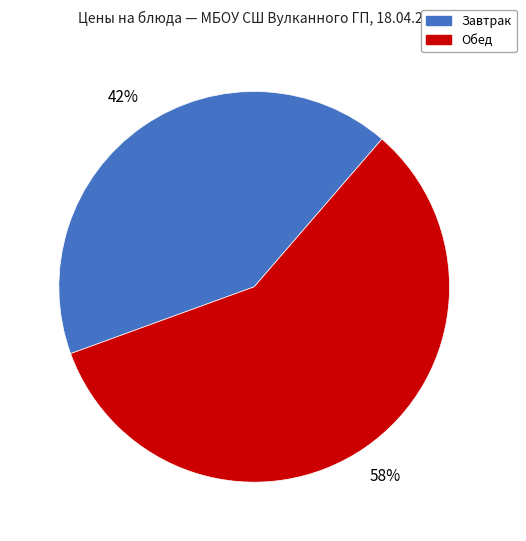

To the nearest percent, what is the average slice percentage?

50%